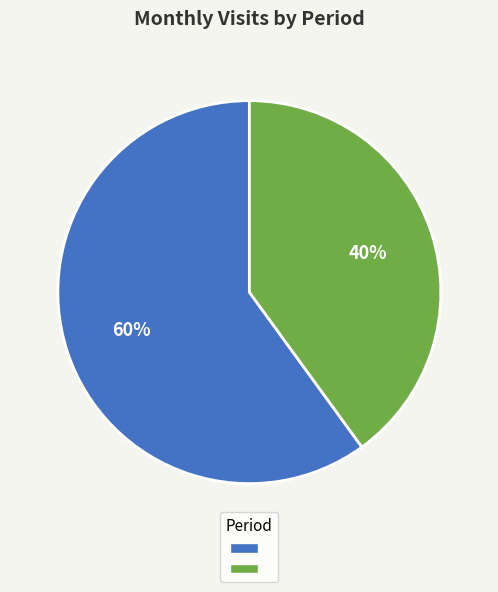

To the nearest percent, what is the average slice percentage?

50%